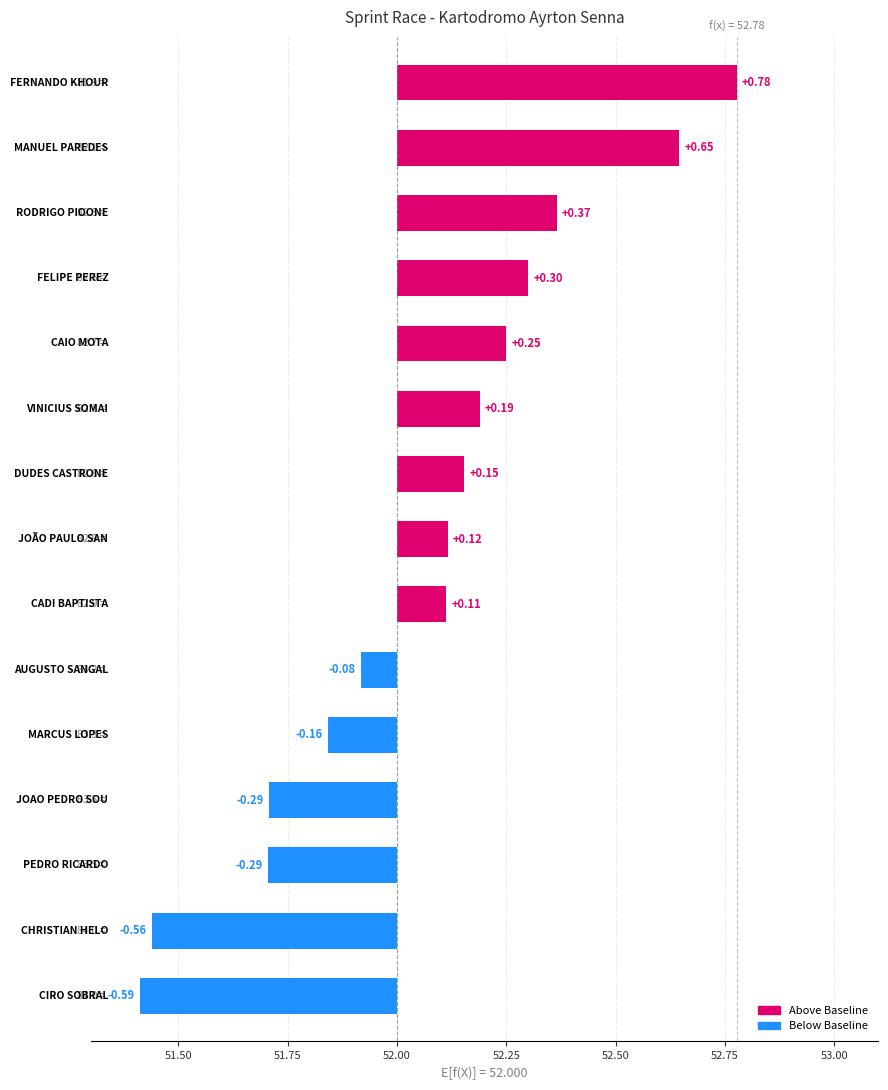

Reading left to right, list all the values displayed in this chart.

-0.6	-0.6	-0.3	-0.3	-0.2	-0.1	0.1	0.1	0.2	0.2	0.2	0.3	0.4	0.6	0.8